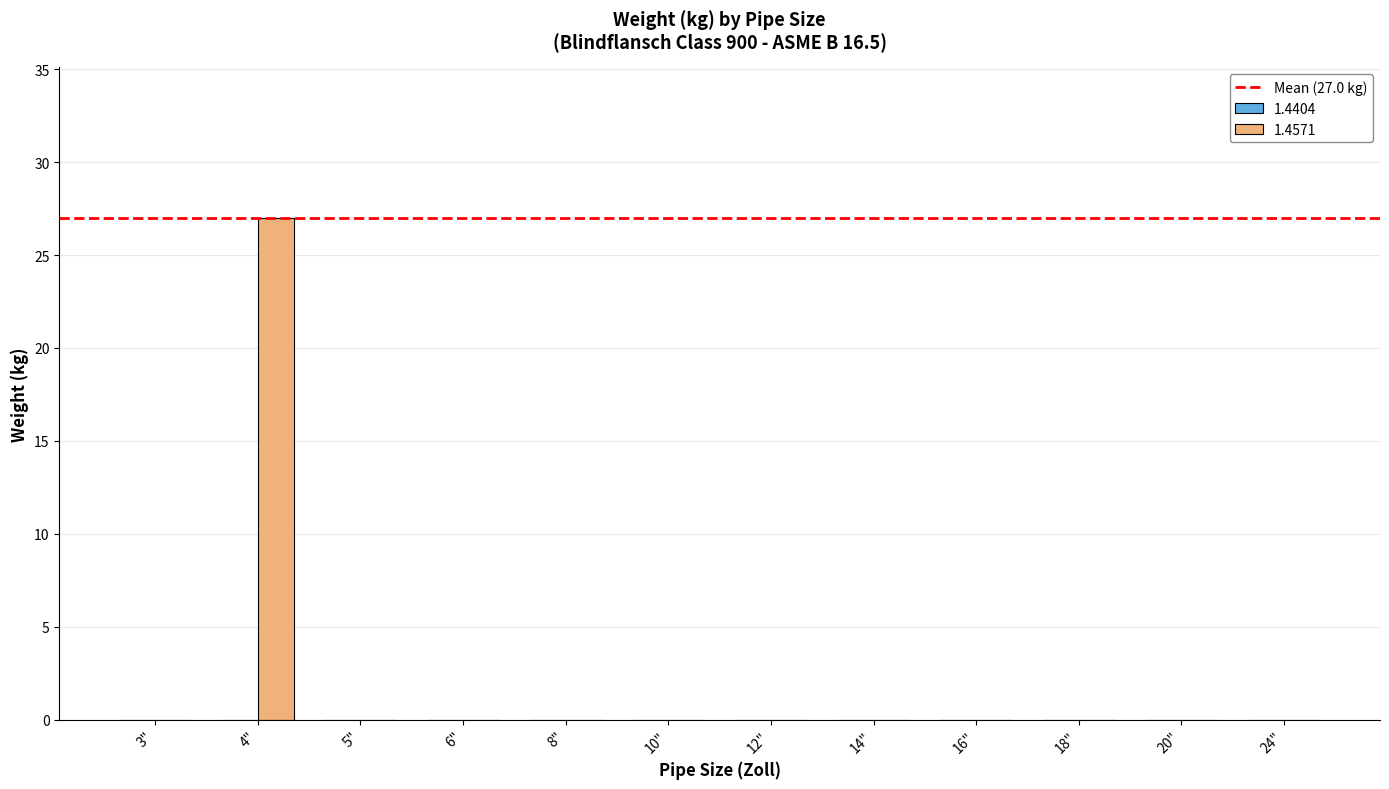

What is the sum of all values?

27